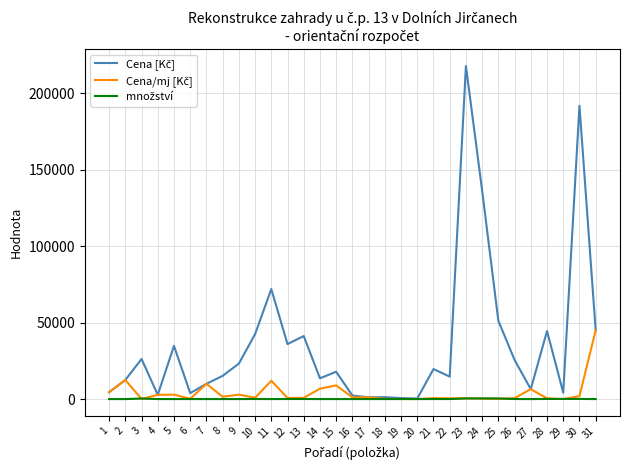

What is the greatest value displayed?

217980